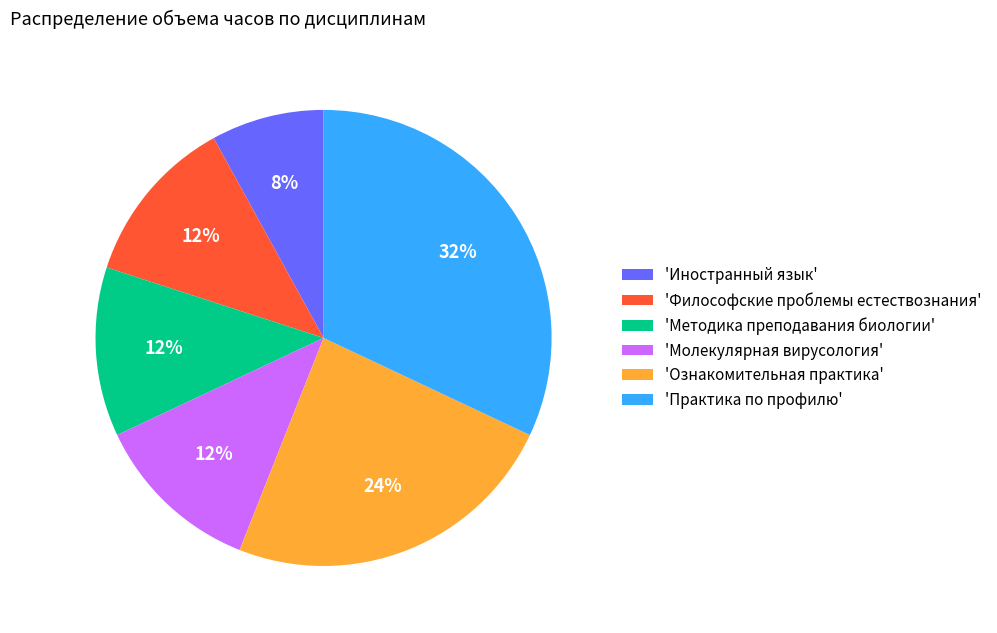

Which slice is the smallest?

'Иностранный язык'